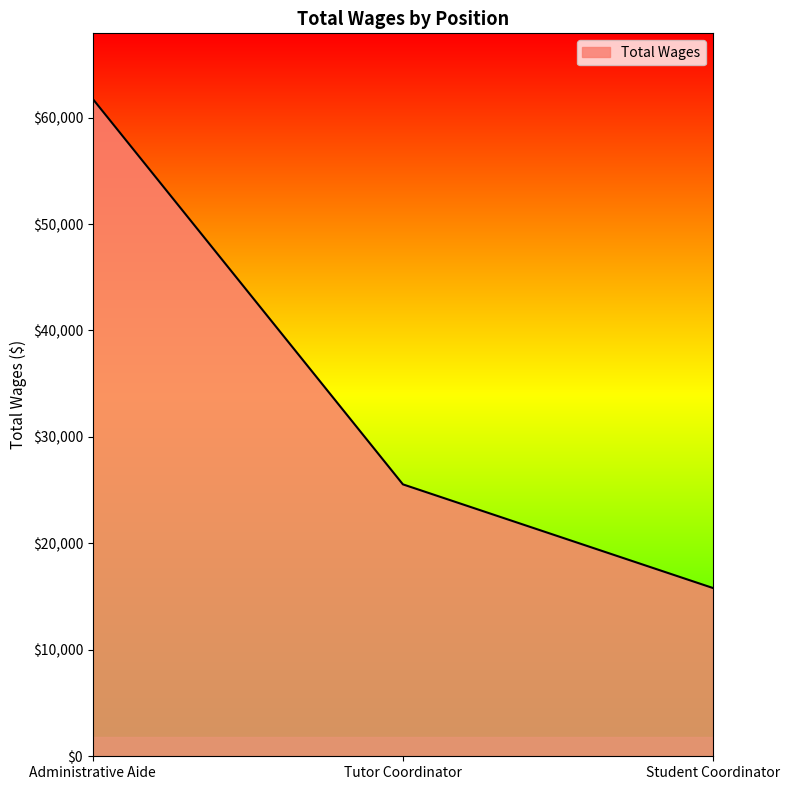

Which category has the highest value across all series?

Administrative Aide